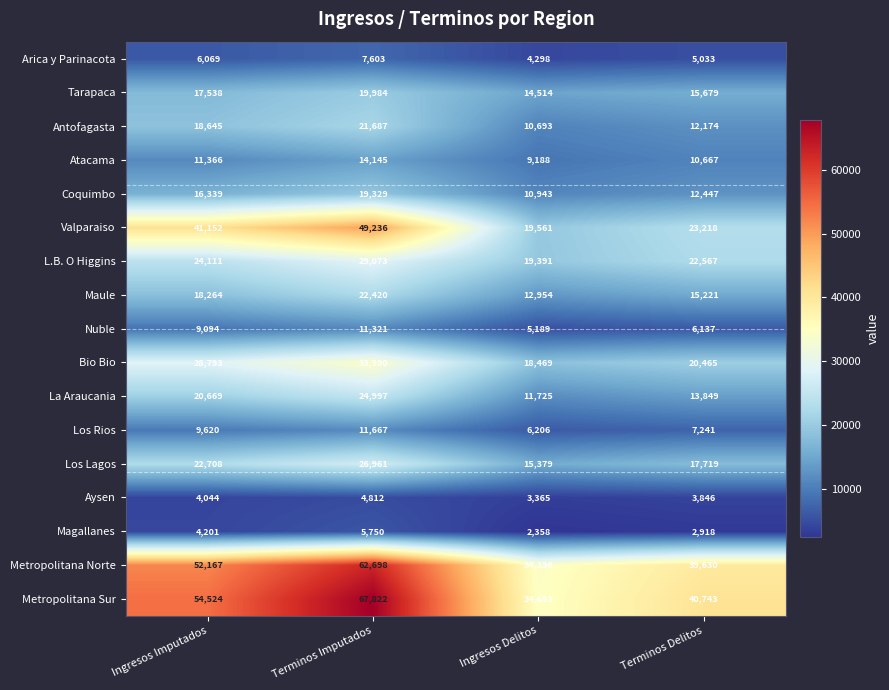

What is the total value across all series at Ingresos Imputados?

359304